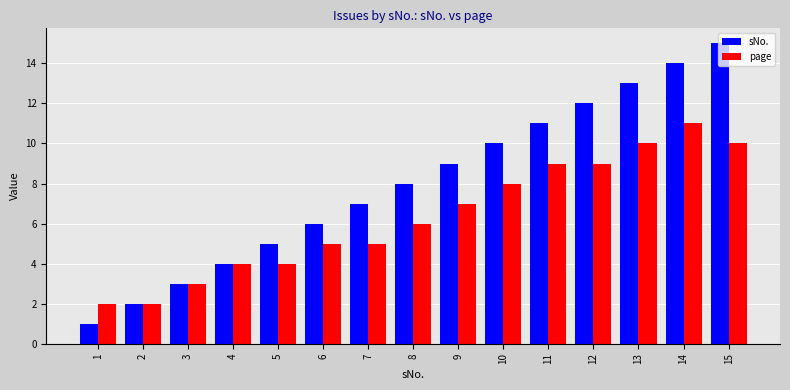

What is the sum of the page values at 4 and 3?

7